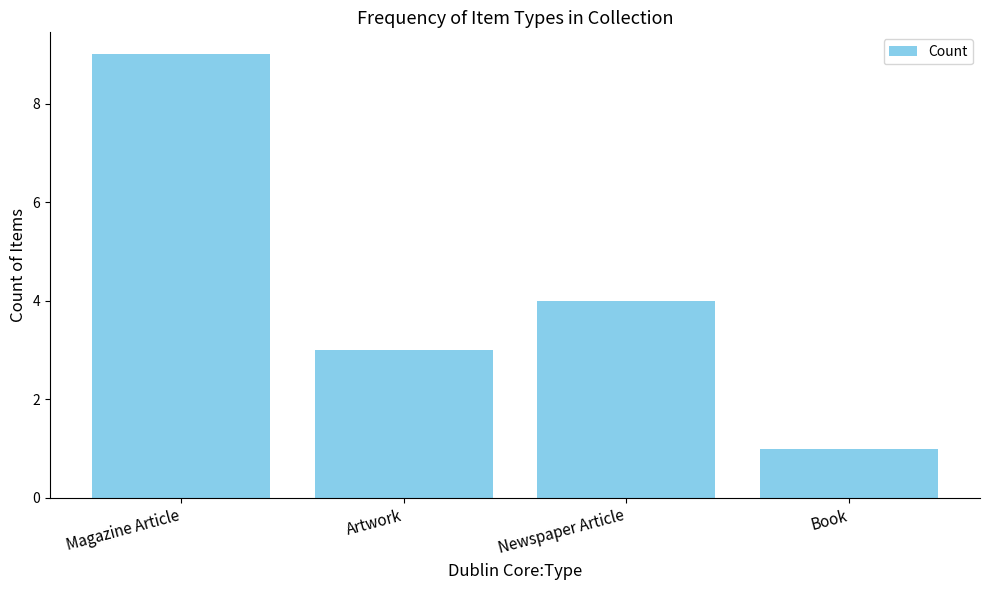

What is the label of the 2nd bar from the left?

Artwork